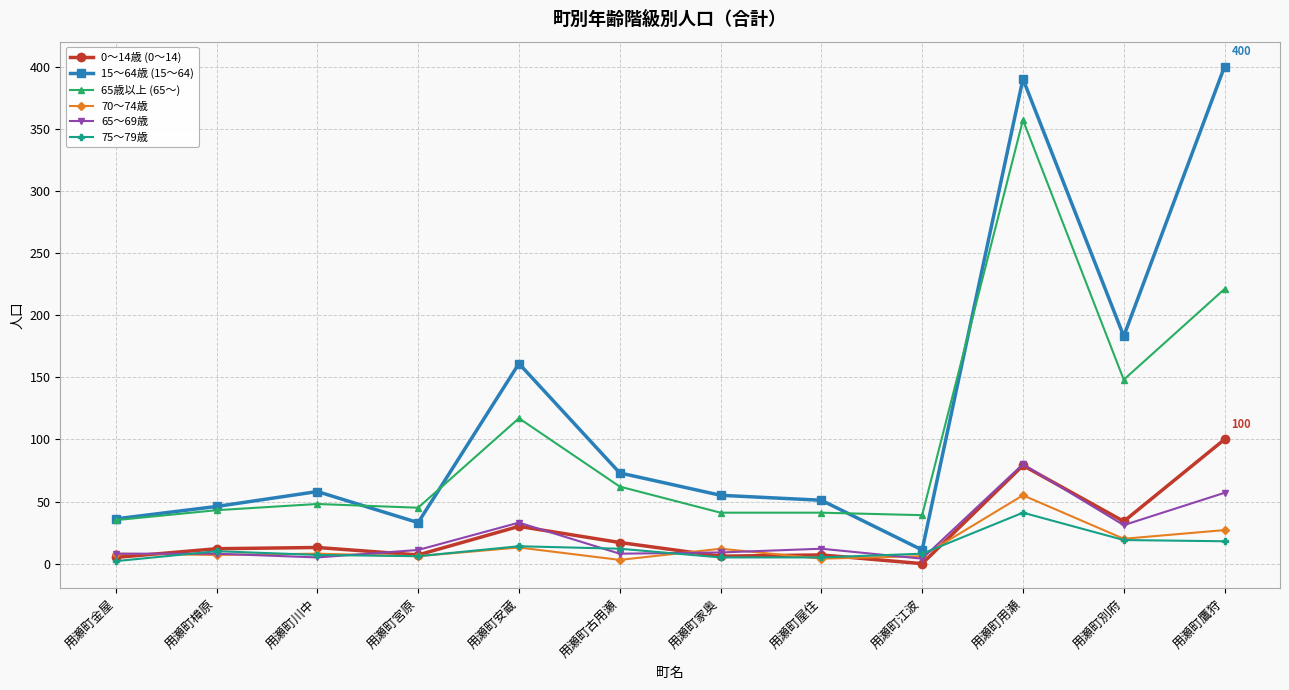

List the series in order of their peak value, highest first.

15～64歳 (15～64), 65歳以上 (65～), 0～14歳 (0～14), 65～69歳, 70～74歳, 75～79歳